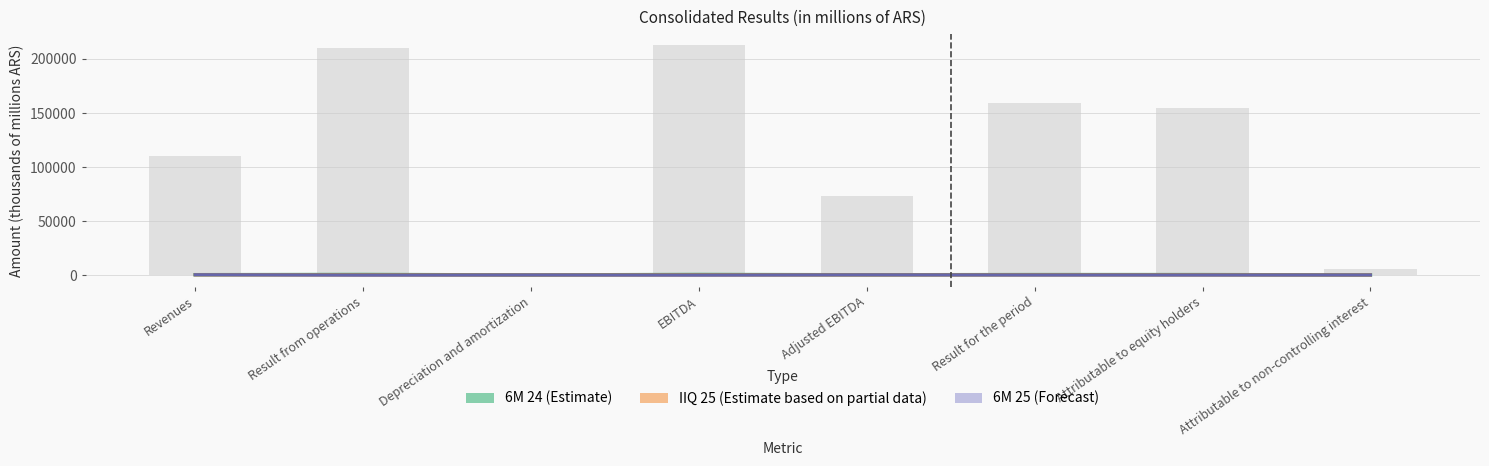

The value of 6M 24 (Estimate) at Result from operations is 668.2. True or false?

False